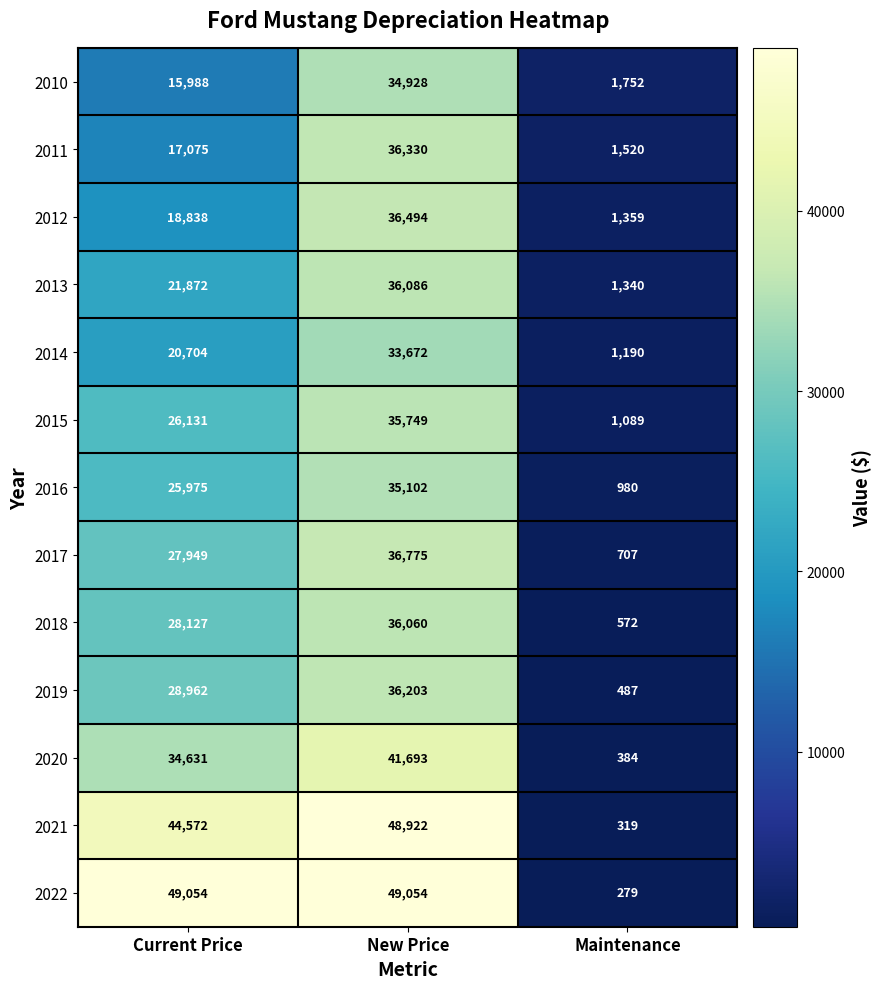

What is the sum of the 2015 values at Current Price and New Price?

61880